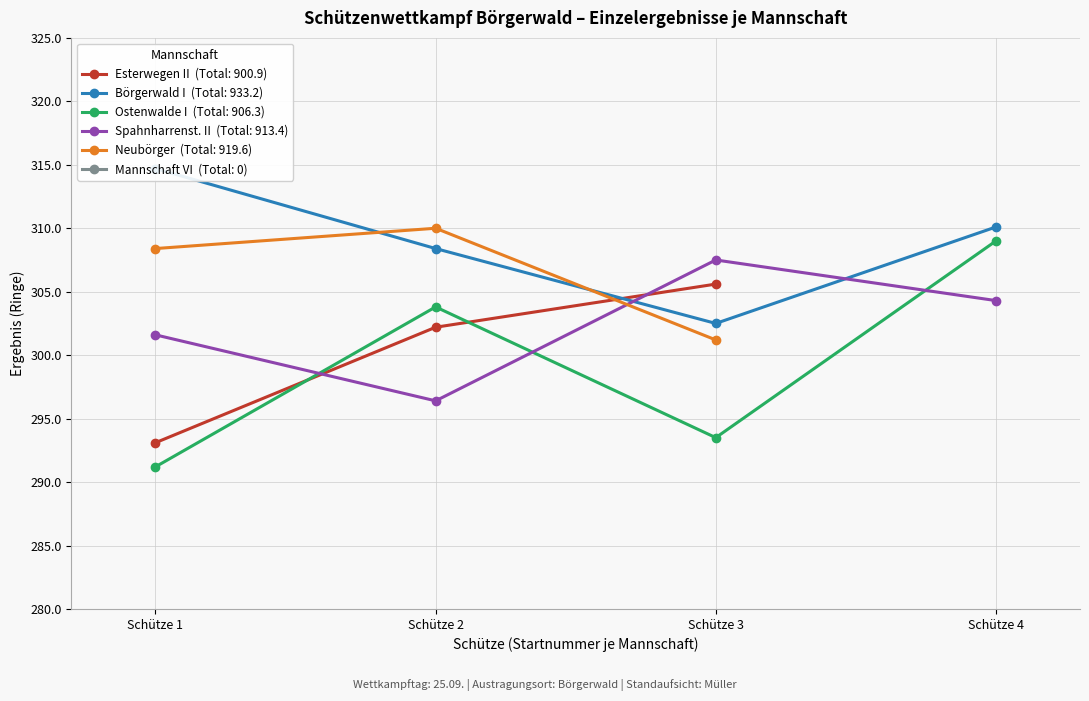

What is the difference between the maximum and minimum values in the Börgerwald I series?

12.2